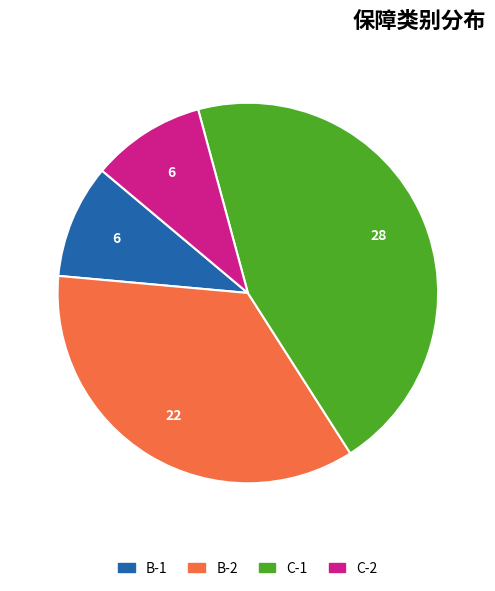

How many segments does this pie chart have?

4